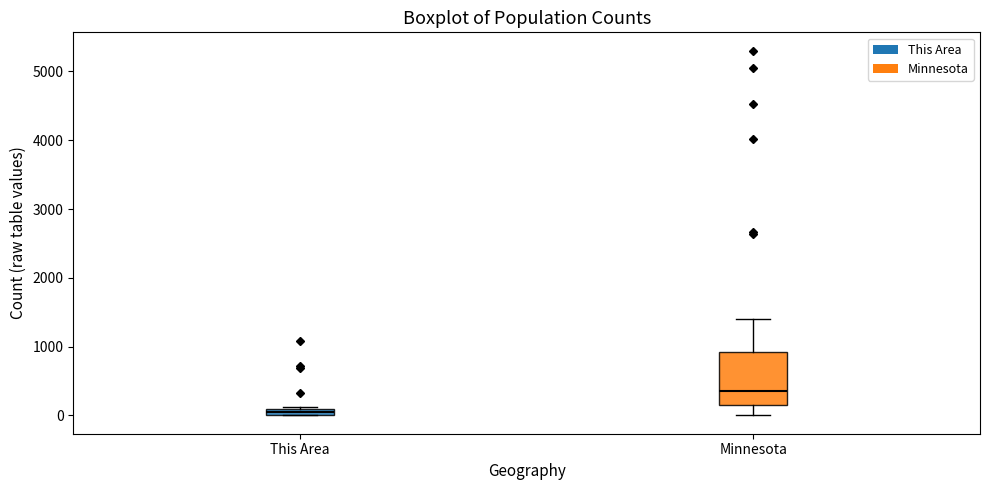

Where is the lower edge of the box for Minnesota on the y-axis? The values are not printed on the chart, so give them approximately, as read against the axis.

200